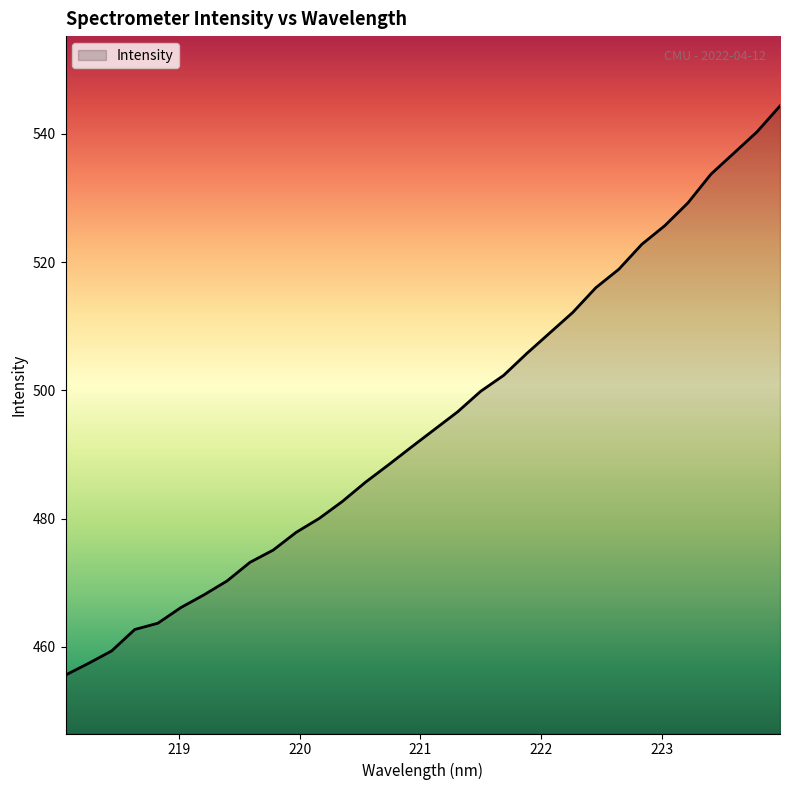

What is the difference between the maximum and minimum values?

88.7